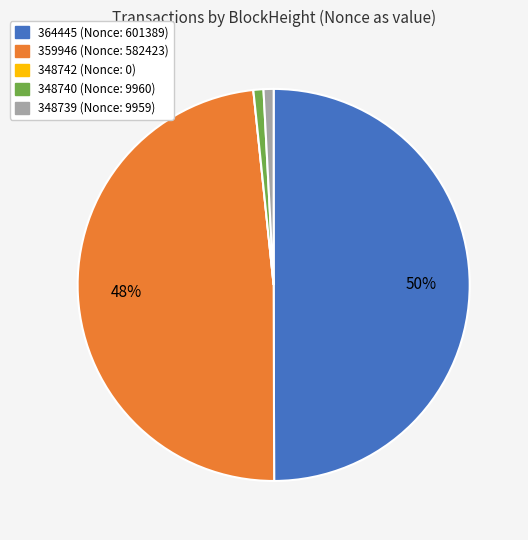

The 348739 slice represents 1% of the pie. True or false?

True